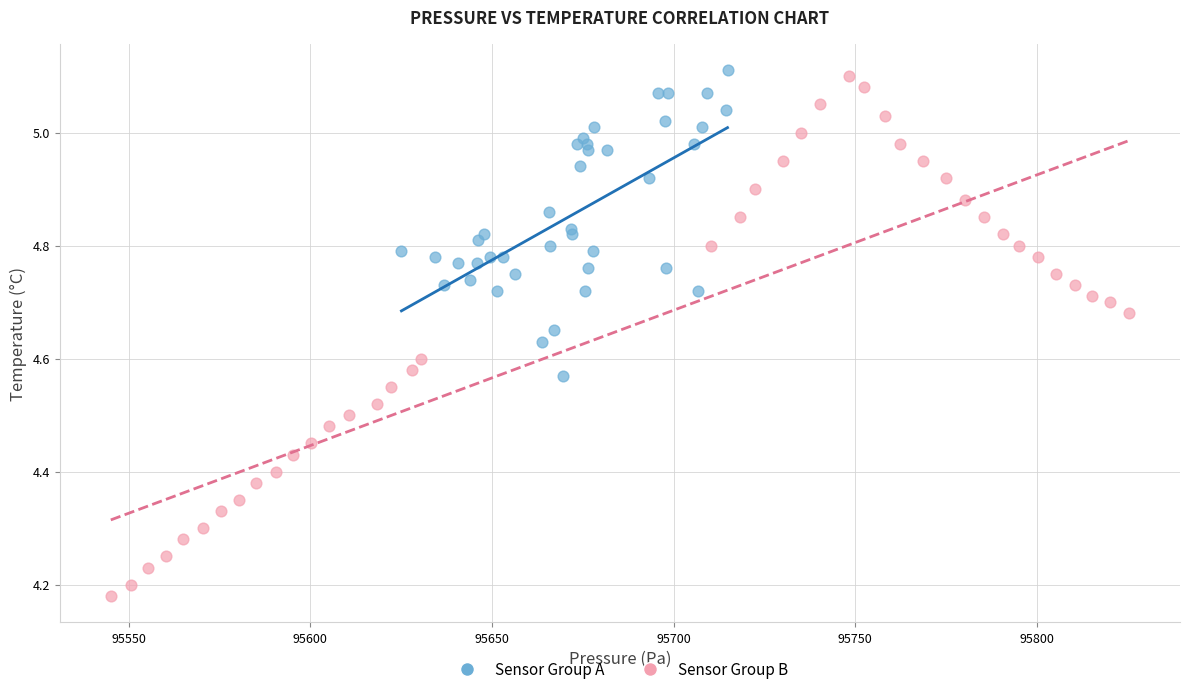

Which series has the largest Y range (max minus min)?

Sensor Group B